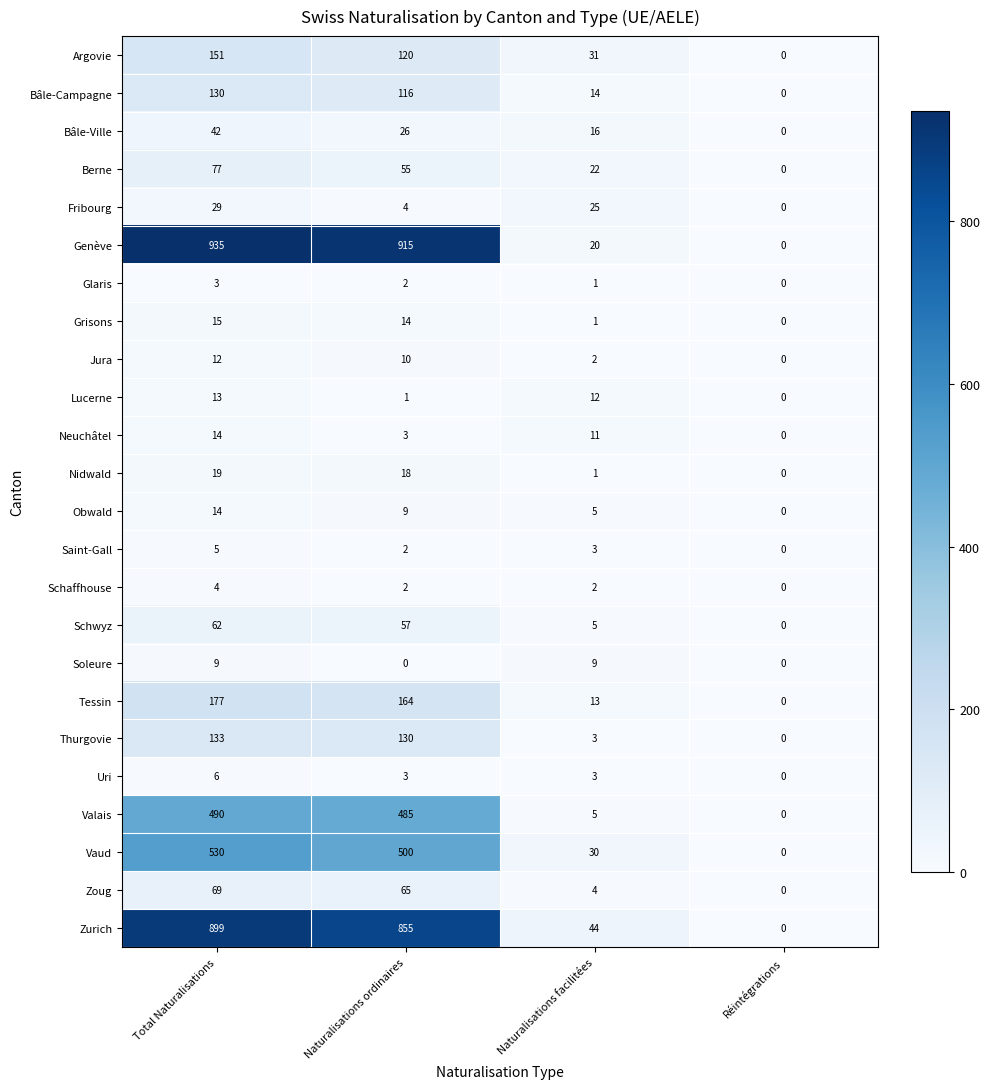

At which label does Saint-Gall reach its minimum?

Réintégrations